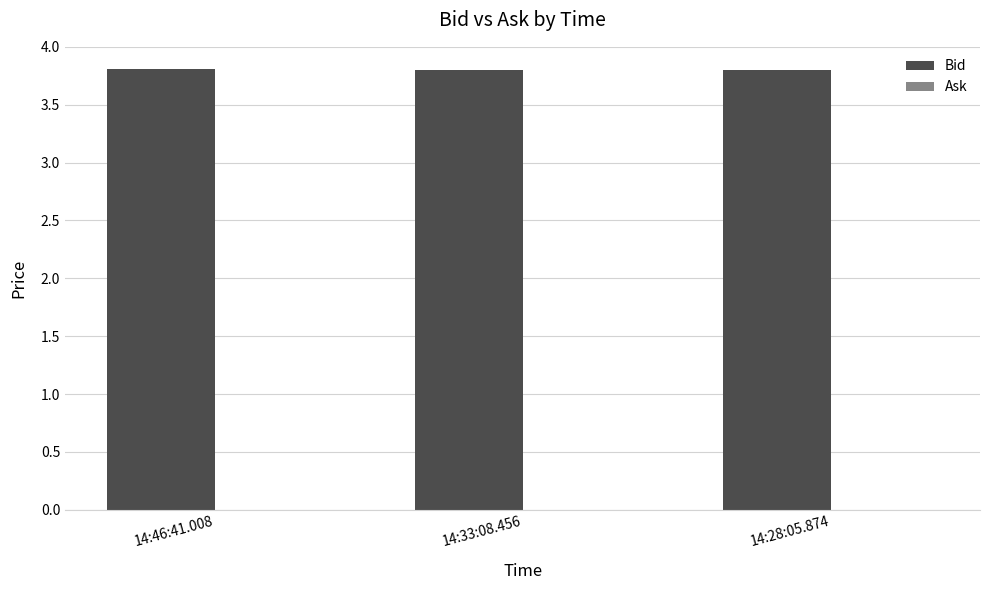

What is the average value?

3.8